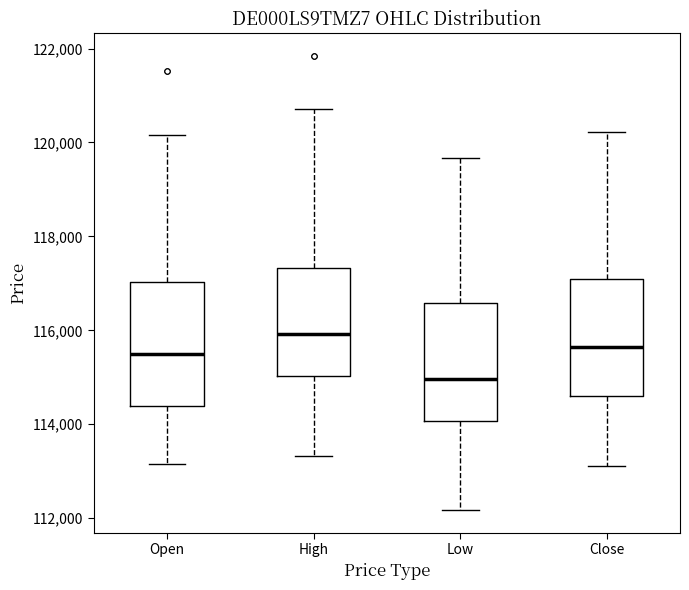

Which box has the lowest median line?

Low